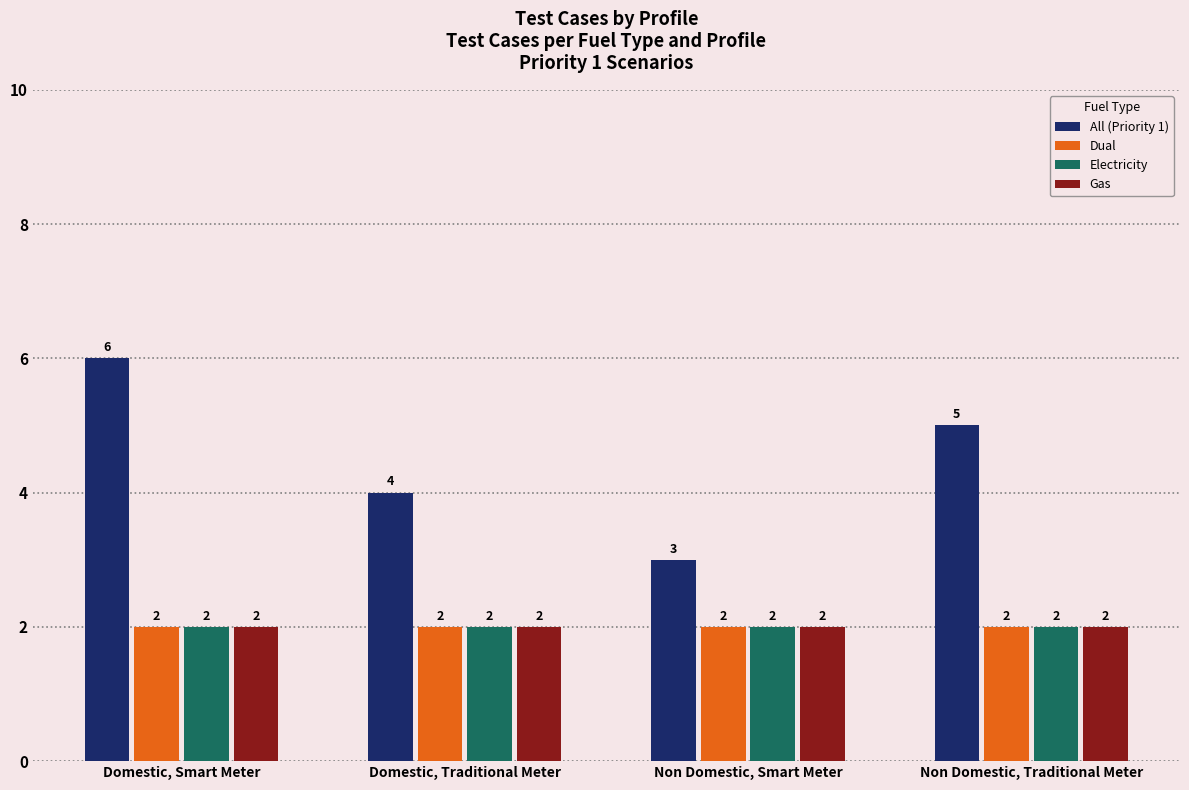

What are all the series names shown in the legend?

All (Priority 1), Dual, Electricity, Gas